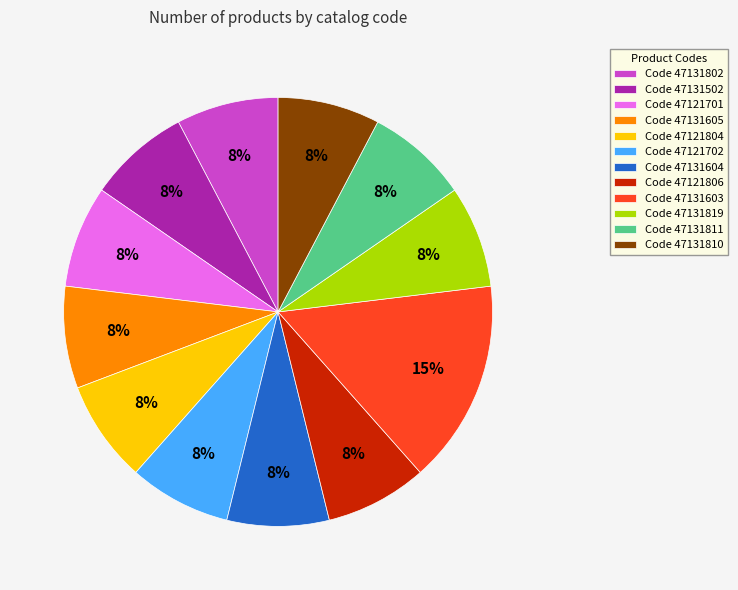

Which slice is the largest?

Code 47131603